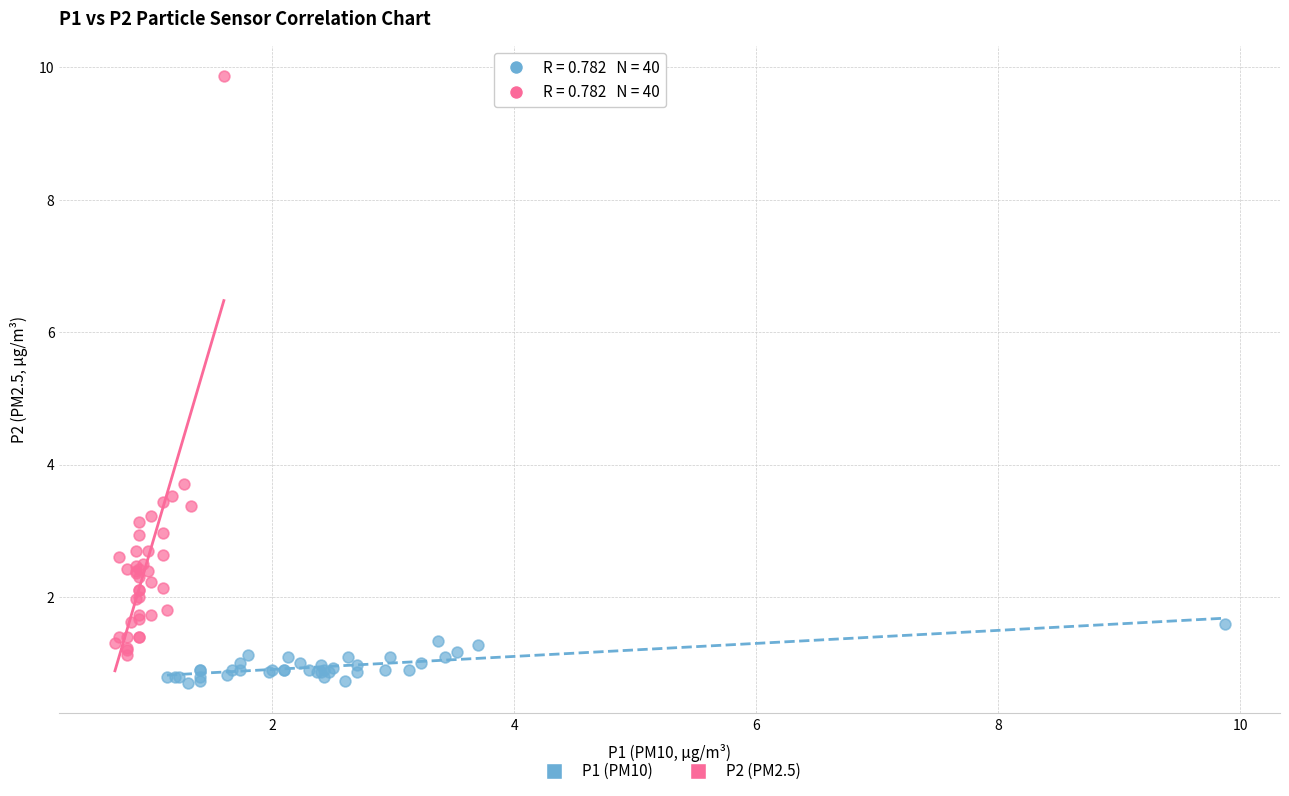

Which series has the largest Y range (max minus min)?

P2 (PM2.5)